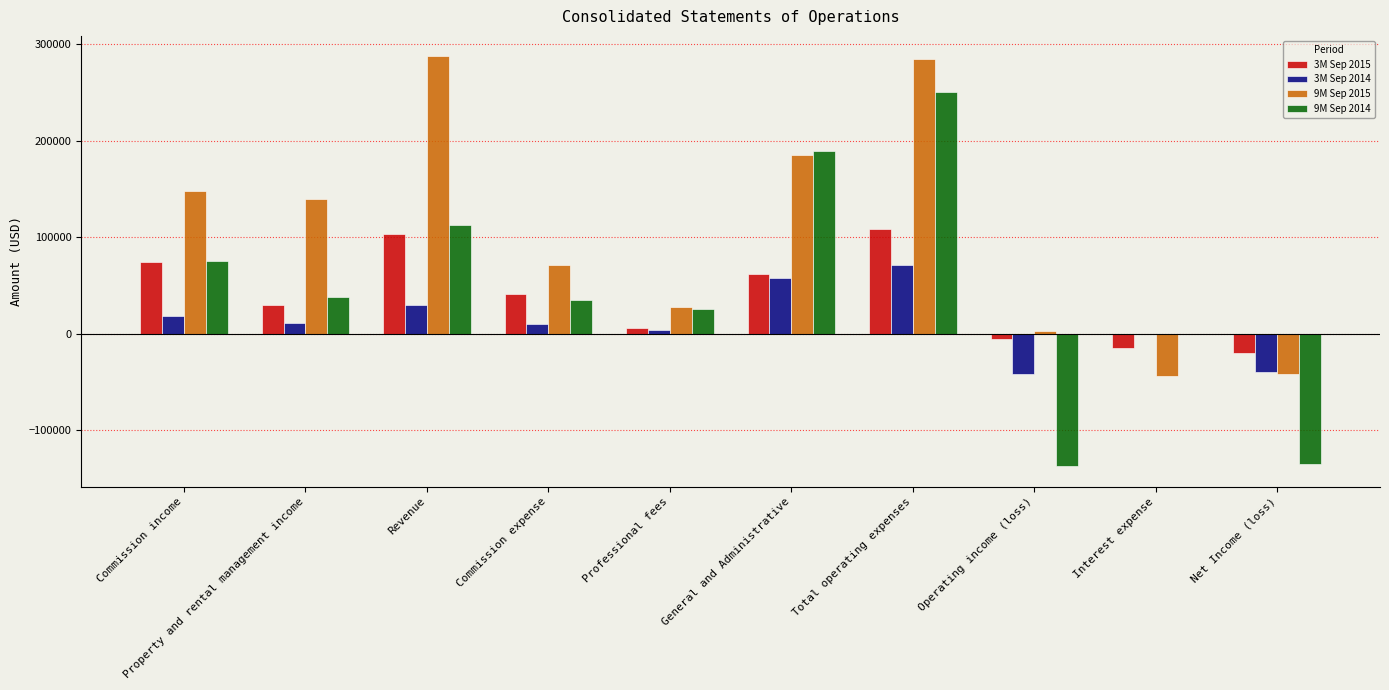

At which category is the sum across all series the highest?

Total operating expenses